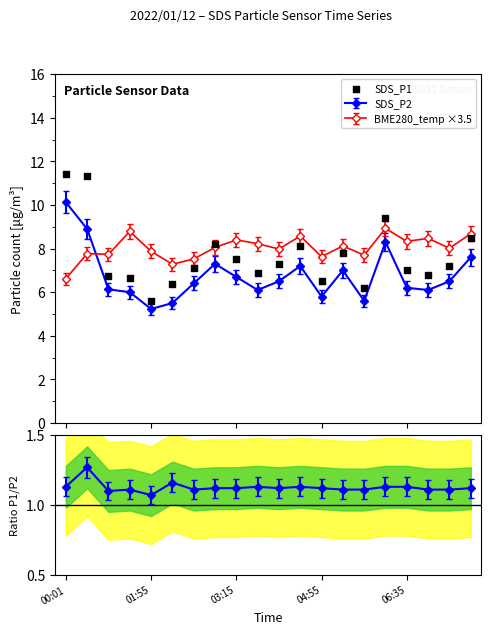

Between 9 and 17, which is larger?

9